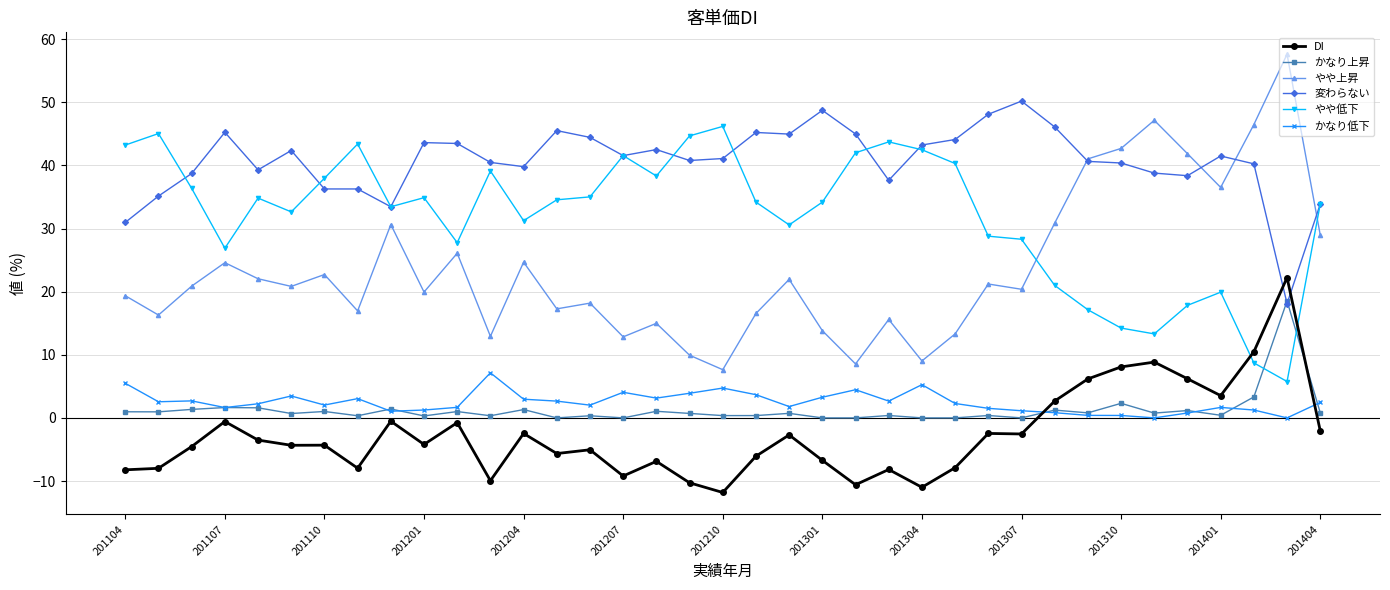

What are all the series names shown in the legend?

DI, かなり上昇, やや上昇, 変わらない, やや低下, かなり低下